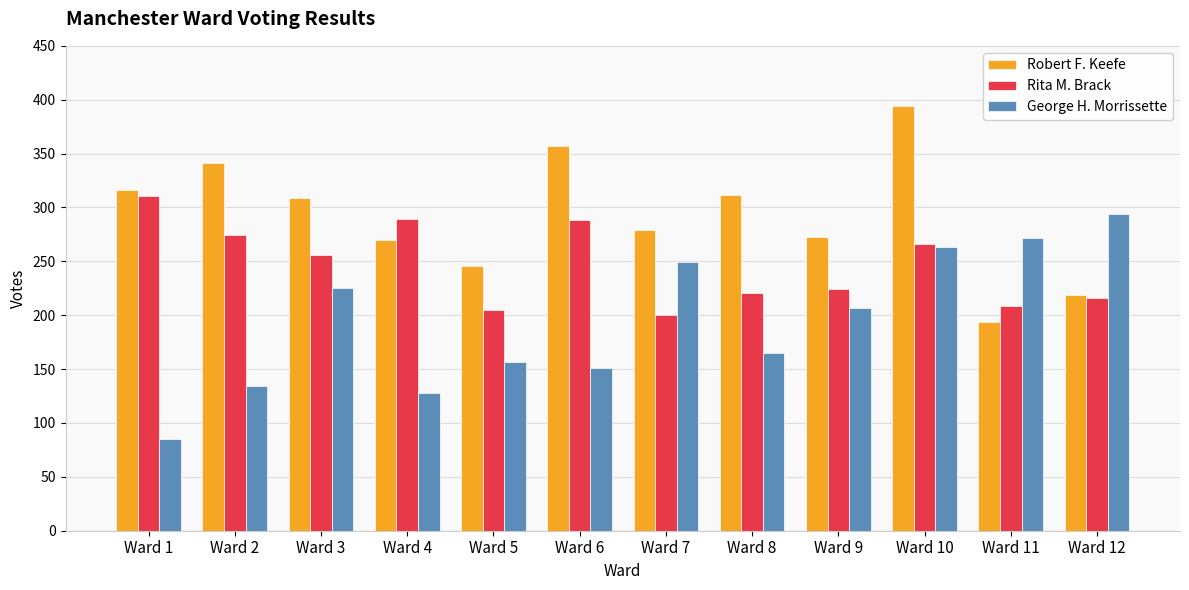

What is the difference between the George H. Morrissette values at Ward 12 and Ward 11?

22